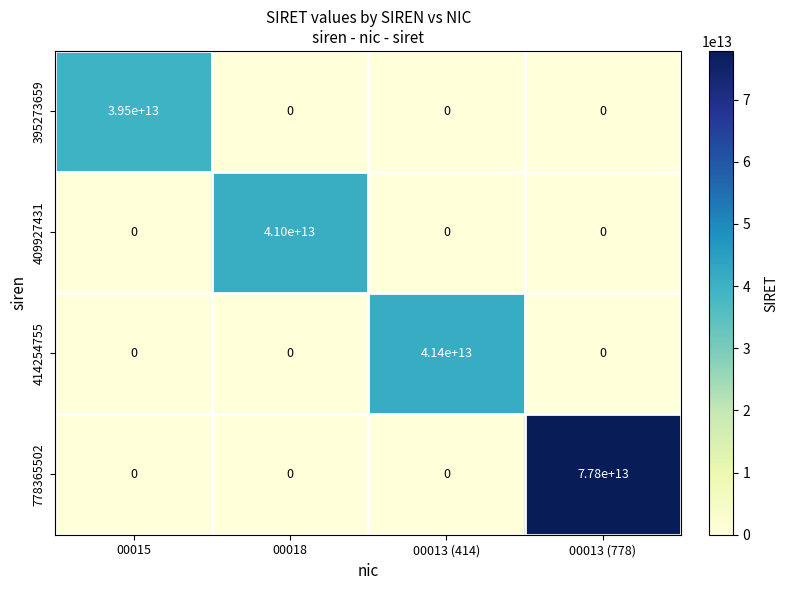

Is it true that 395273659 equals -13142837527406 at 00013 (778)?

False